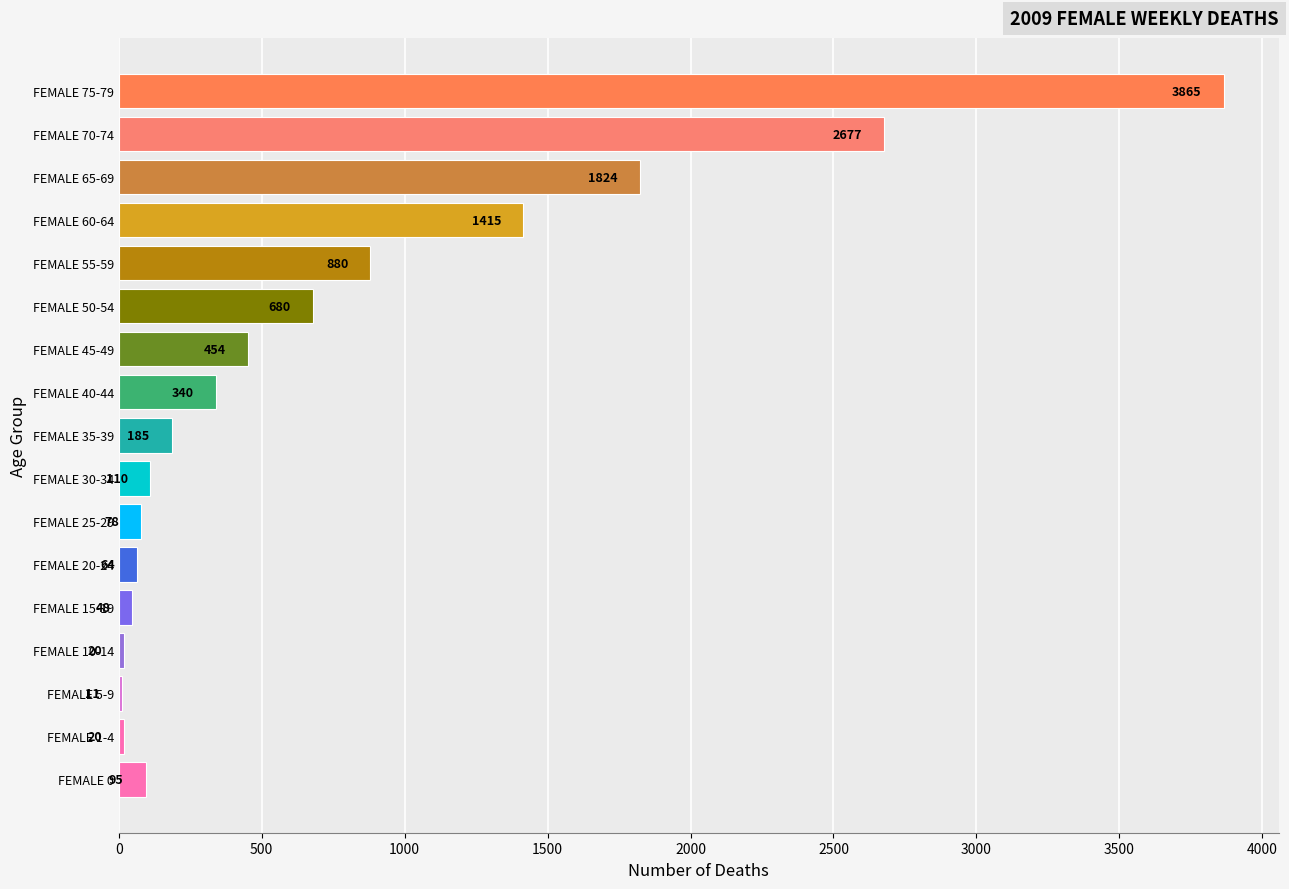

What is the sum of all values?

12766